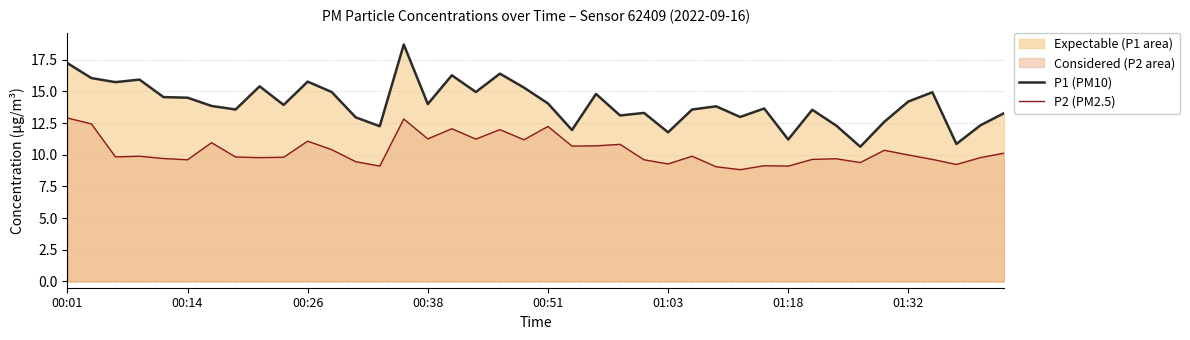

What is the spread (max minus min) of values at 13?

3.2